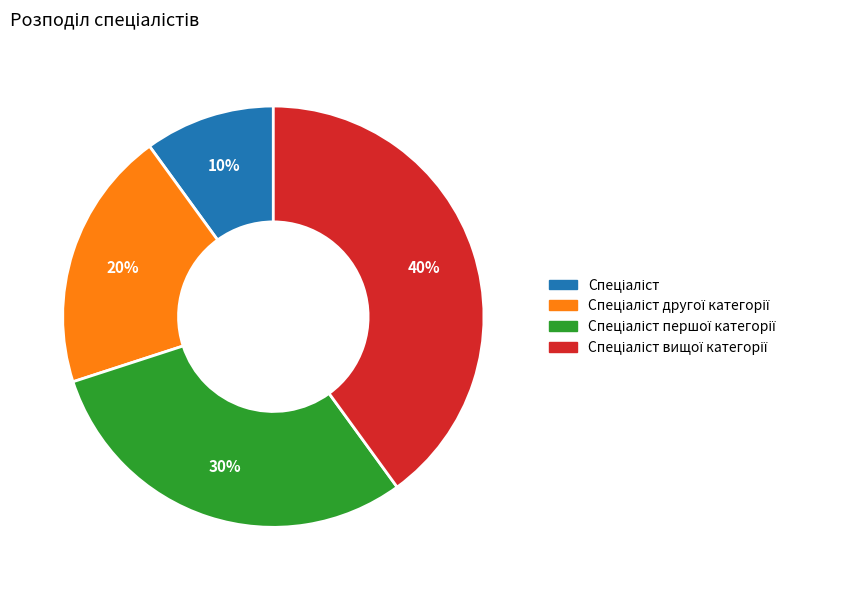

To the nearest percent, what is the average slice percentage?

25%